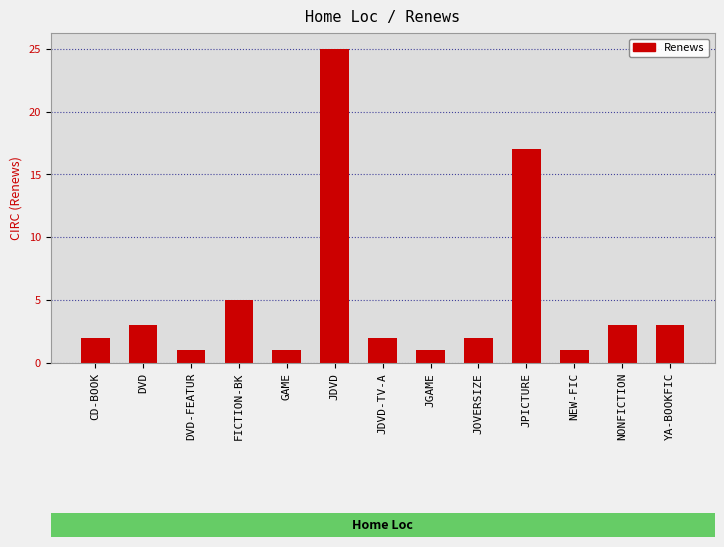

Does the chart contain stacked bars?

No